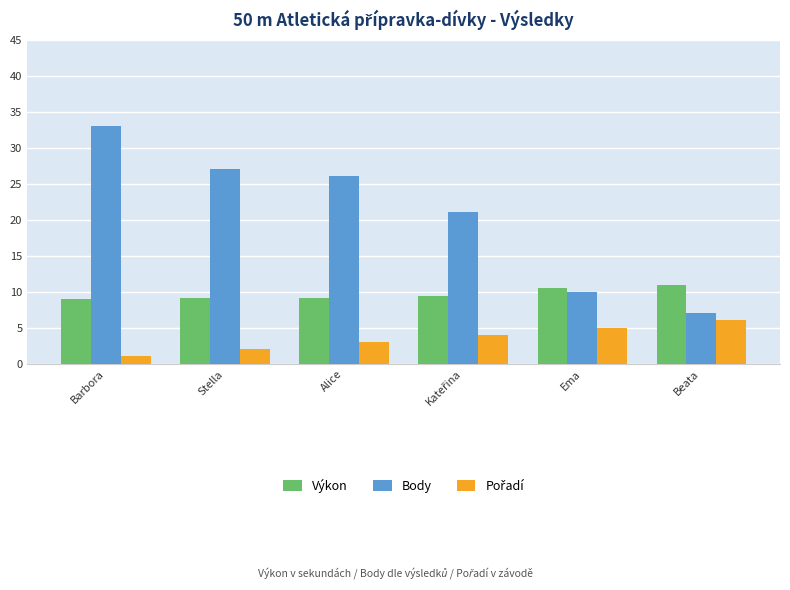

What is the approximate value of Výkon at Alice?

9.2